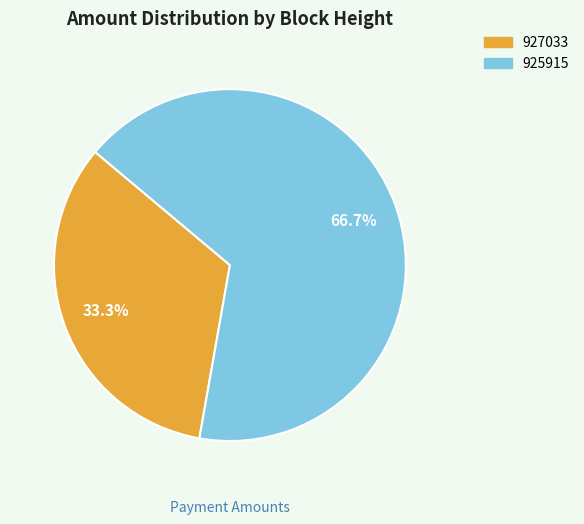

To the nearest percent, what is the difference between the largest and smallest slice percentages?

33%